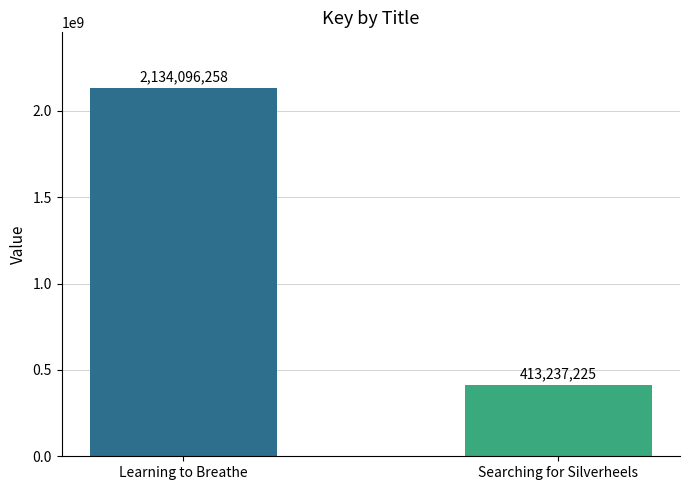

What is the ratio of the value at Searching for Silverheels to the value at Learning to Breathe?

0.2